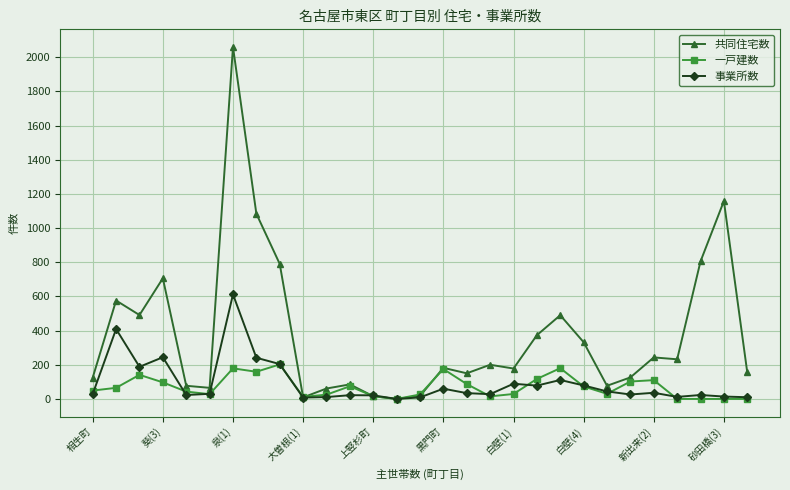

Does the chart have visible grid lines?

Yes